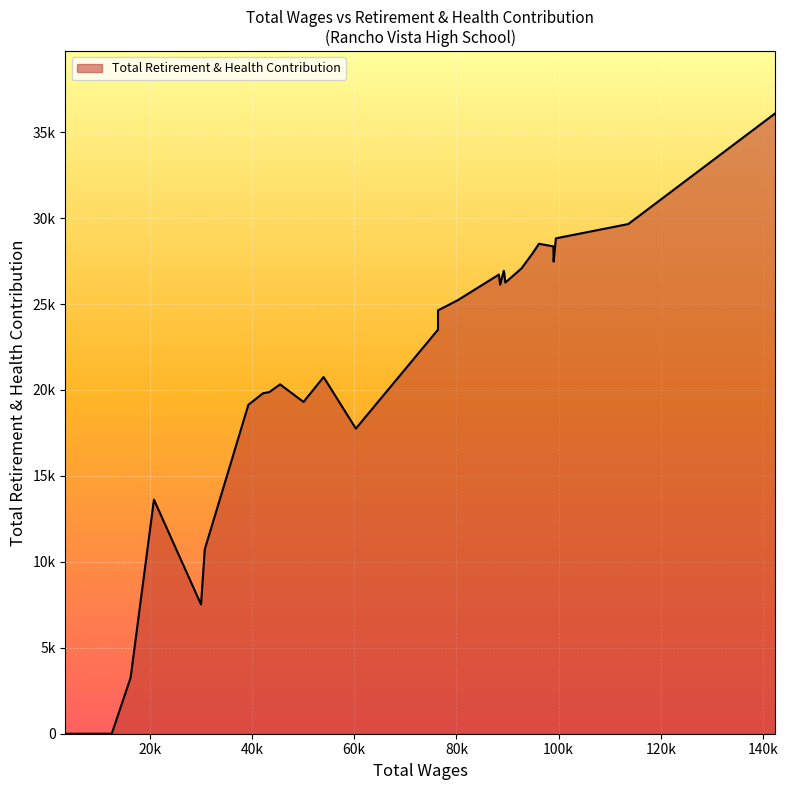

How many points are lower than both their immediate neighbors (excluding endpoints)?

7